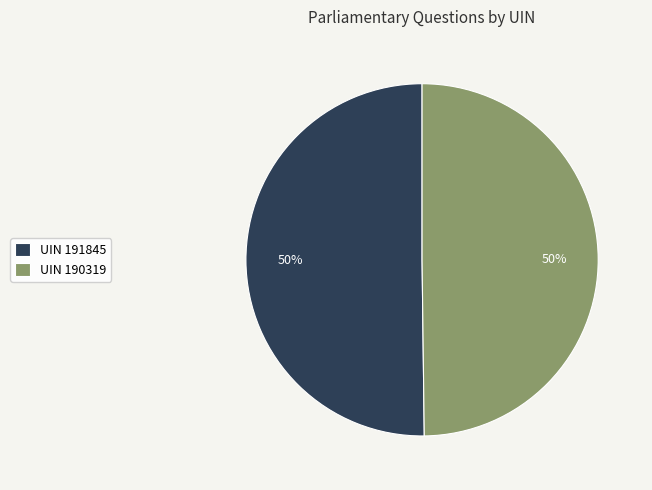

To the nearest percent, what percentage of the pie is UIN 191845?

50%